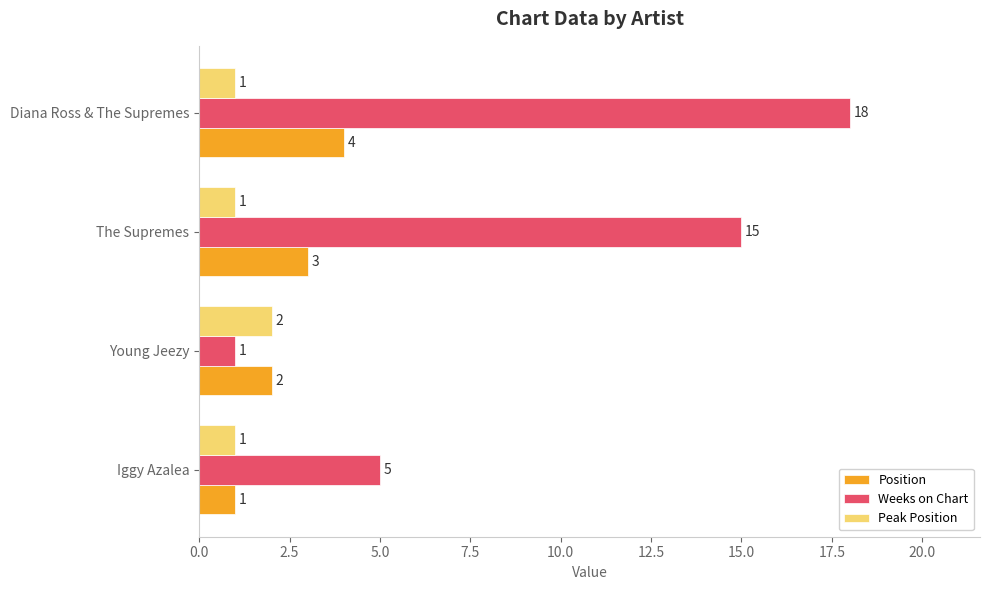

How many data points in Position are less than 3?

2